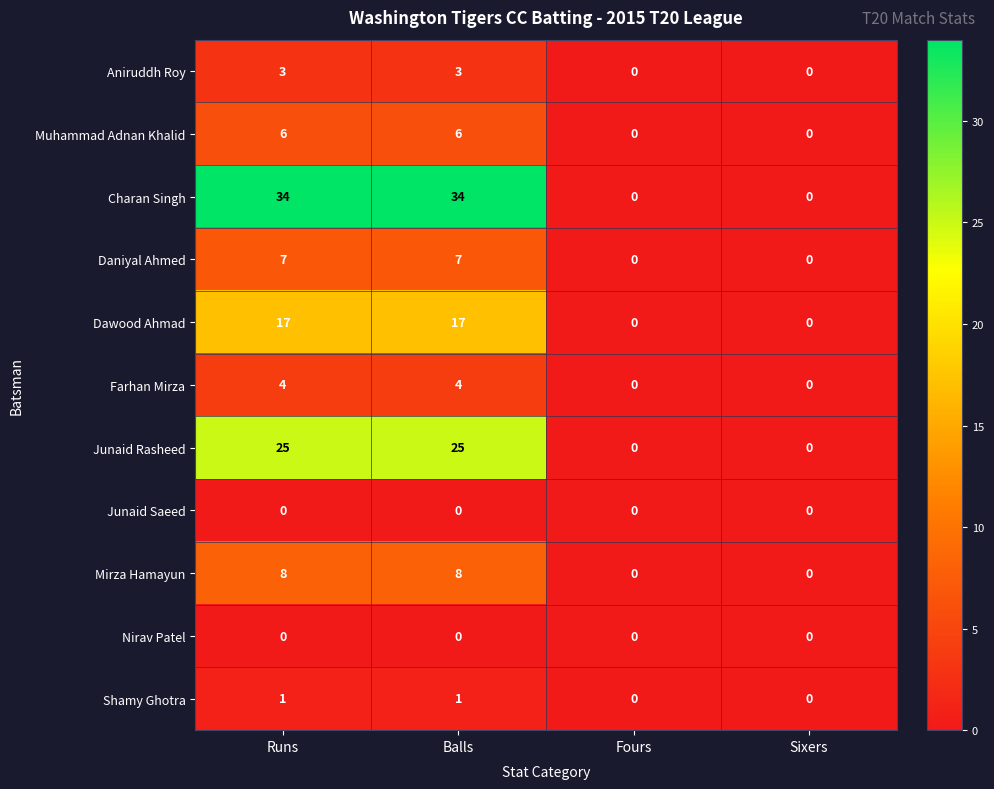

Read the Muhammad Adnan Khalid value at Runs.

6